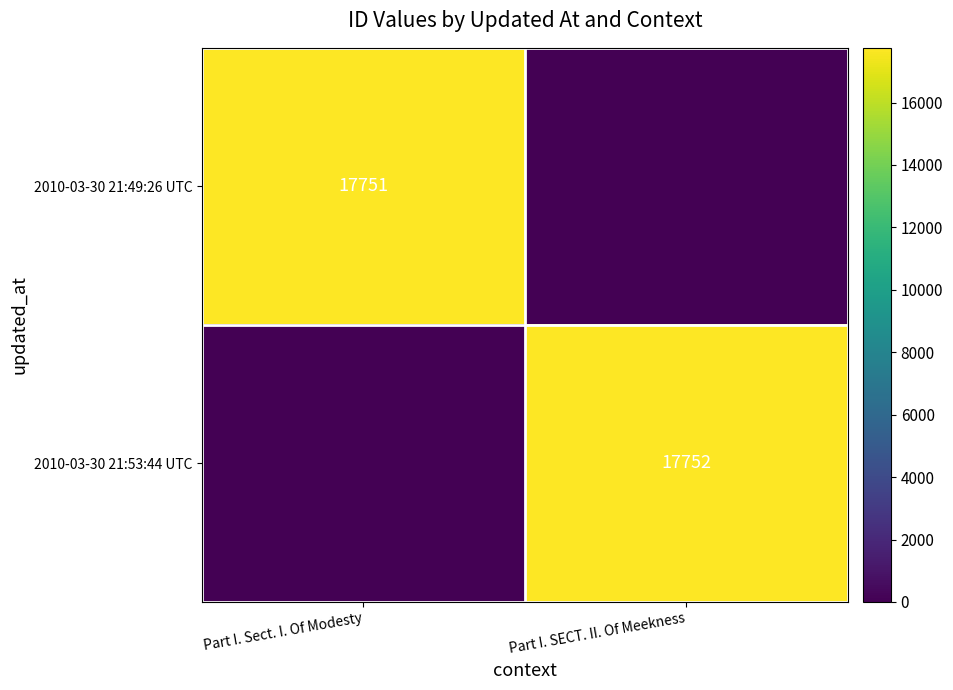

The 2010-03-30 21:53:44 UTC series shows 17752 at Part I. SECT. II. Of Meekness. True or false?

True